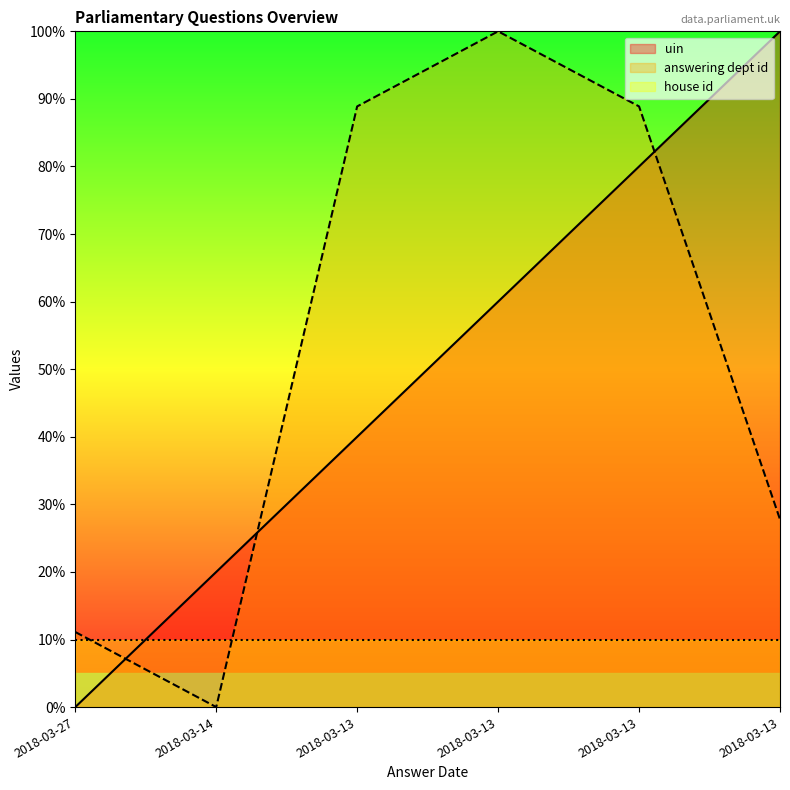

At which label does answering dept id first exceed 88?

2018-03-13